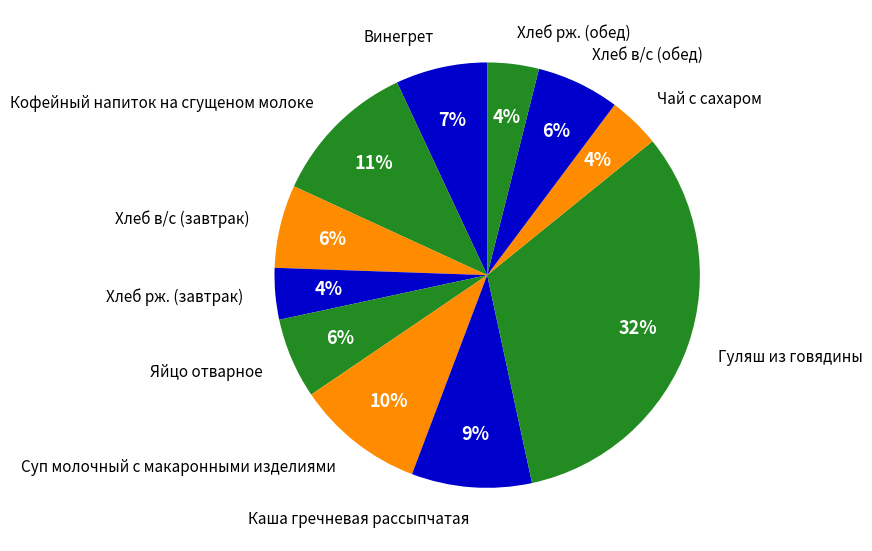

To the nearest percent, what is the combined percentage of Хлеб рж. (завтрак) and Винегрет?

11%